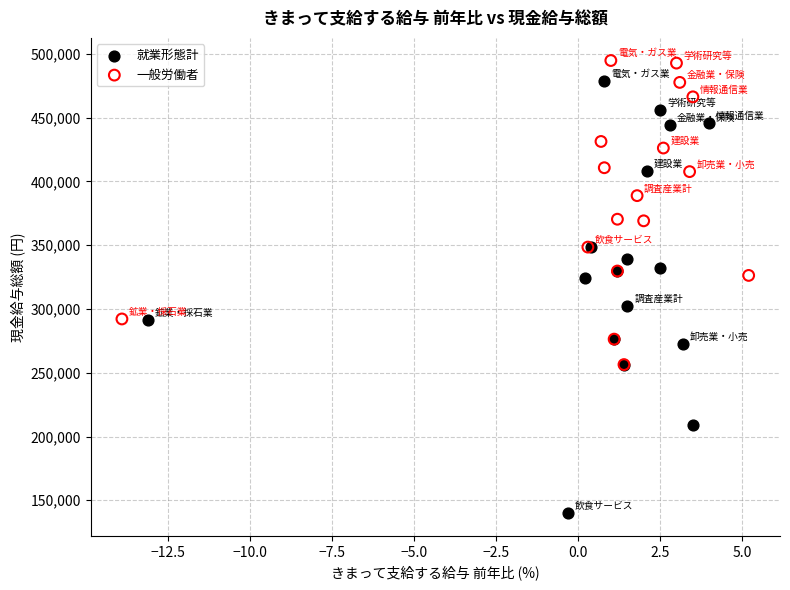

Which series contains the lowest Y value?

就業形態計